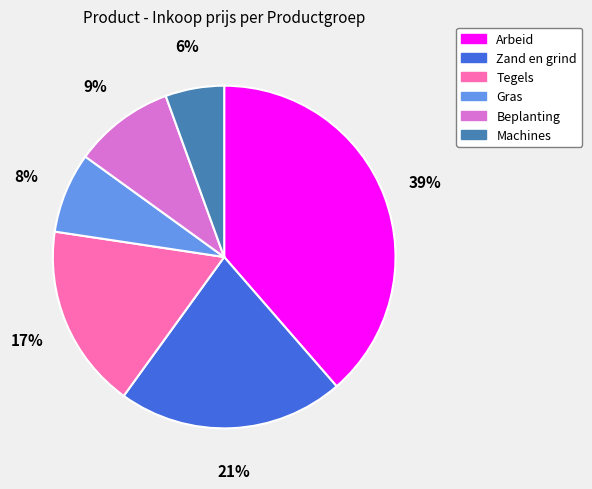

Which has a higher value, Beplanting or Gras?

Beplanting